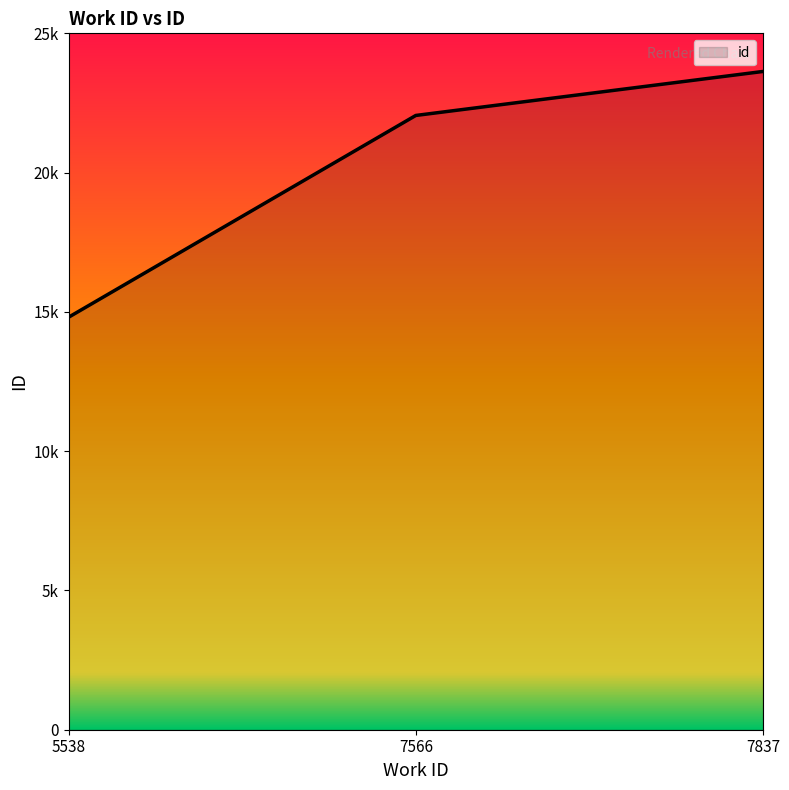

What is the value of the 3rd point from the left?

23631